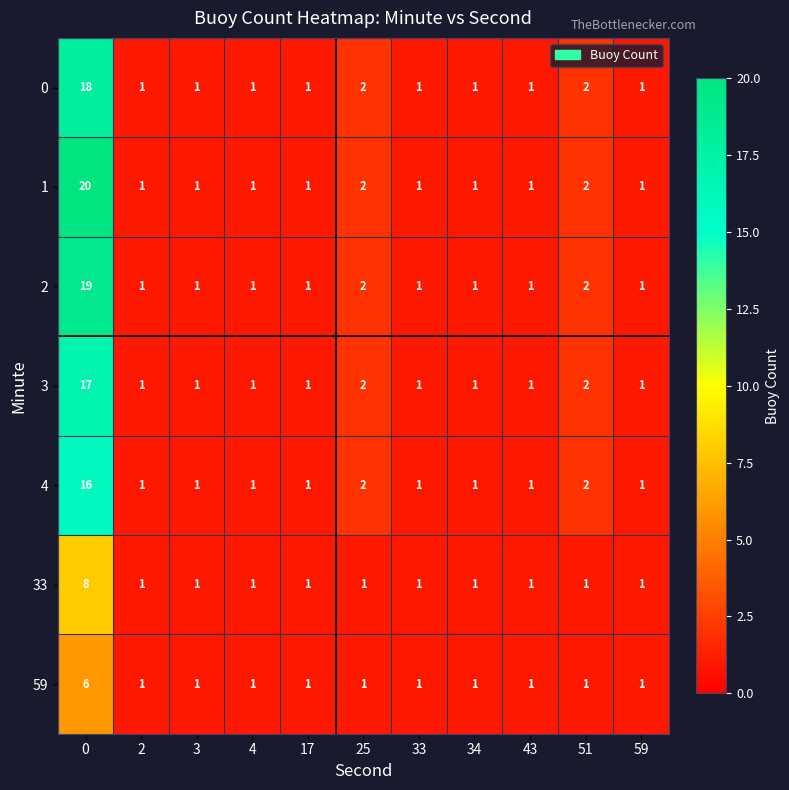

List the series in order of their peak value, lowest first.

59, 33, 4, 3, 0, 2, 1